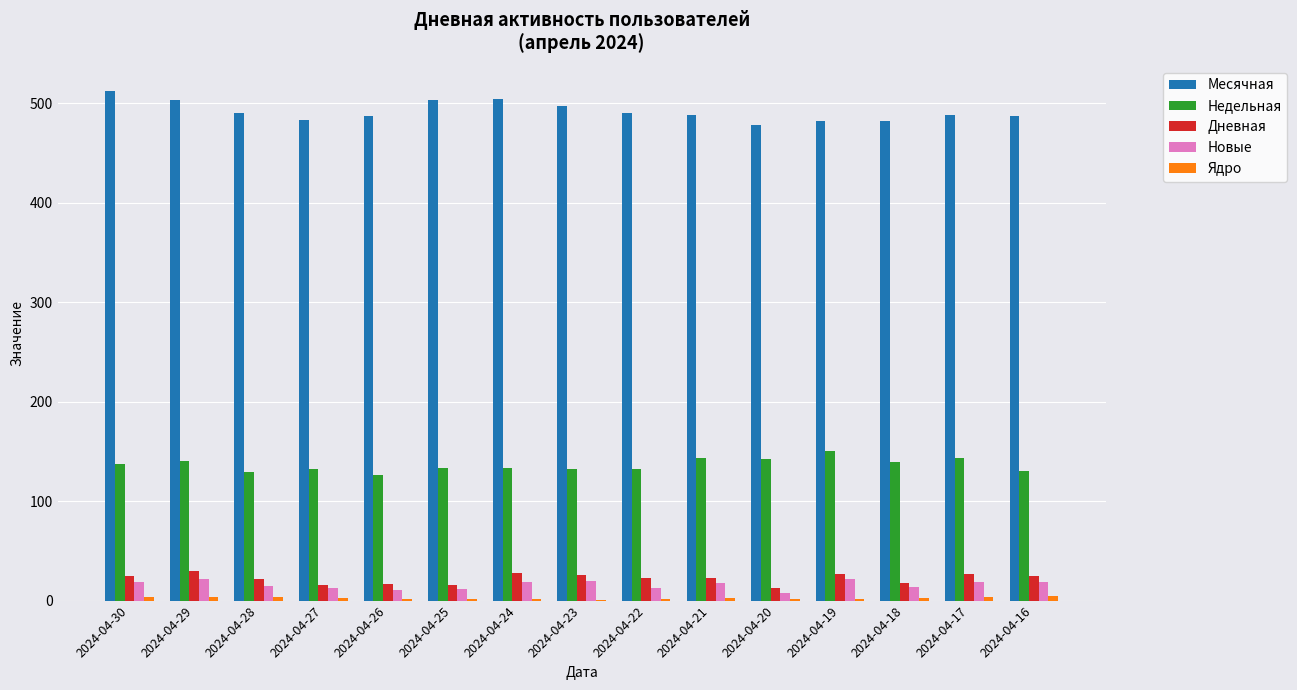

What is the spread (max minus min) of values at 2024-04-21?

485